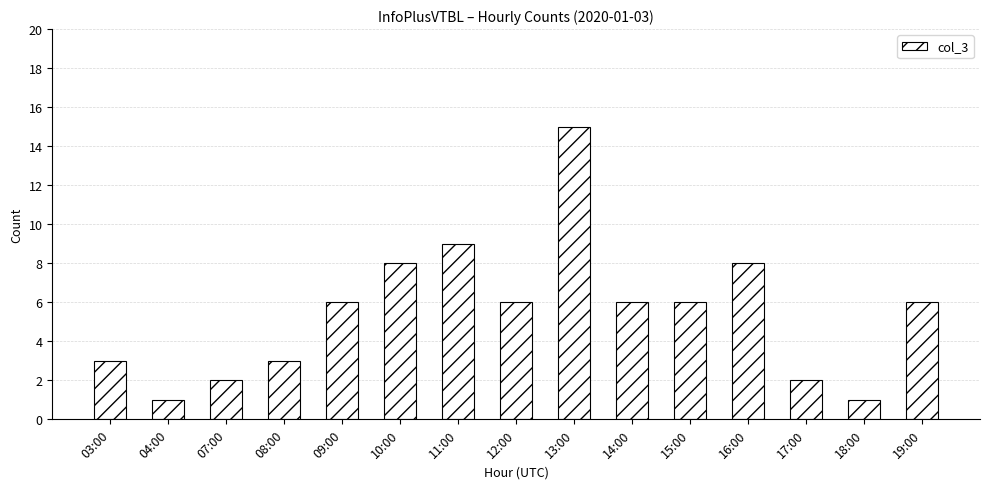

What is the minimum value shown in the chart?

1